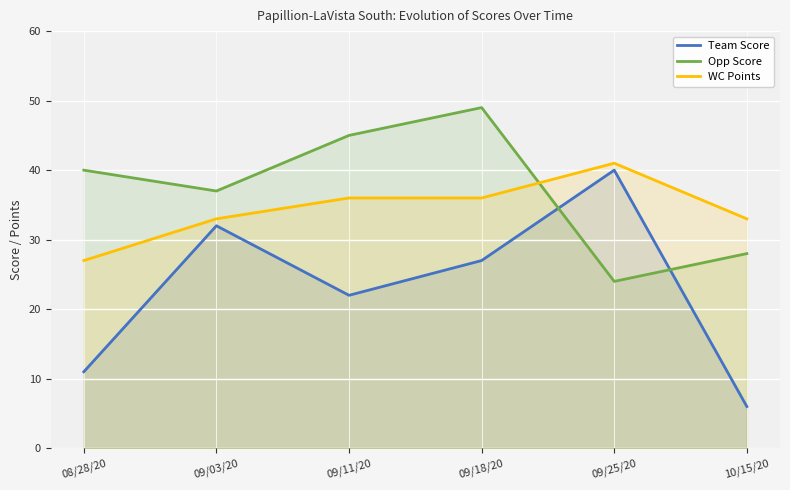

What are all the series names shown in the legend?

Team Score, Opp Score, WC Points